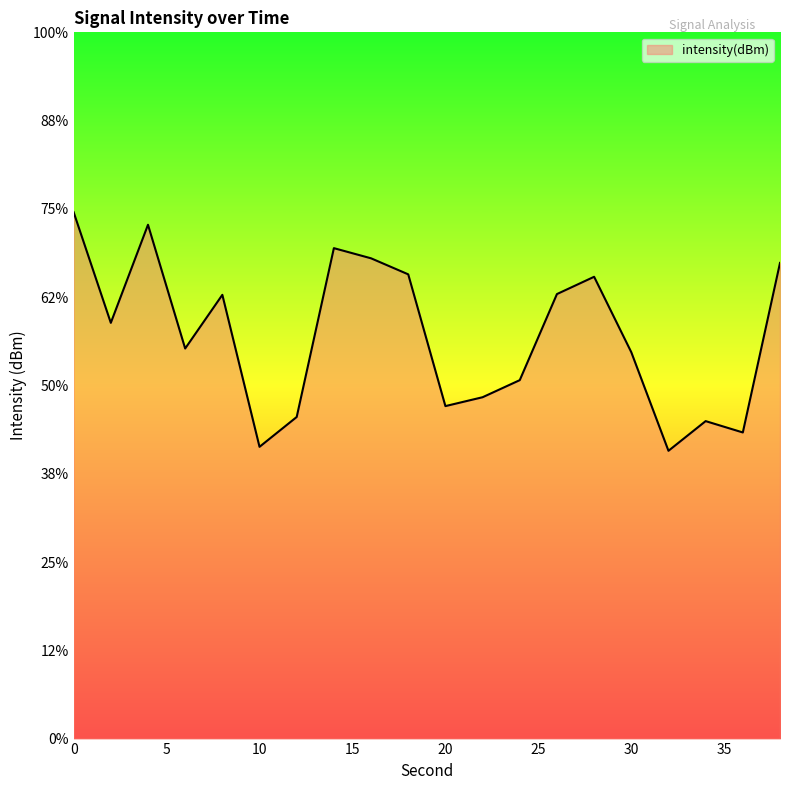

Between 10 and 22, which is larger?

22